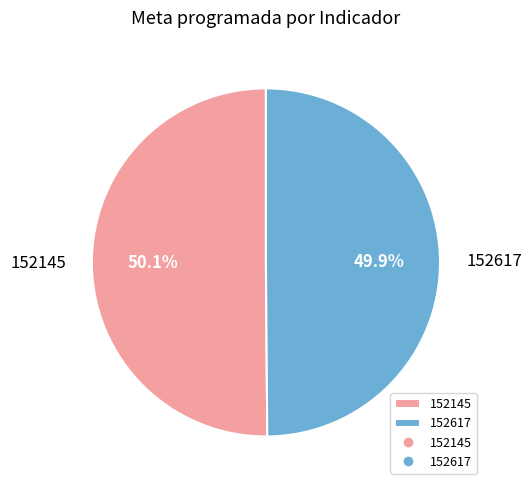

Is there any slice that represents more than half of the pie?

Yes